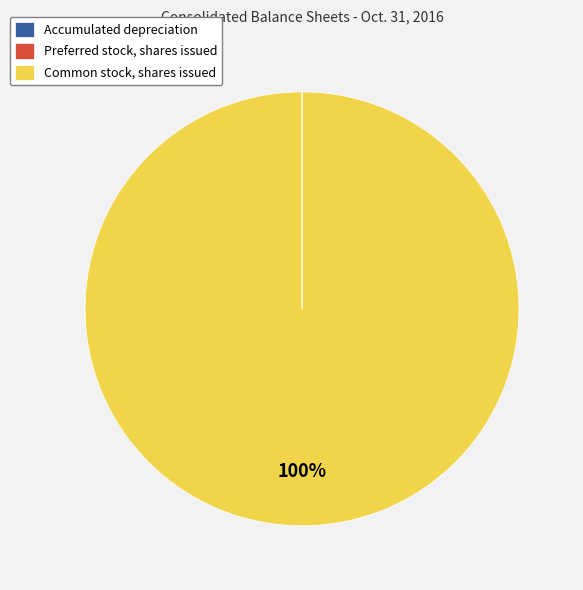

Is it true that Common stock, shares issued is 100% of the pie?

True